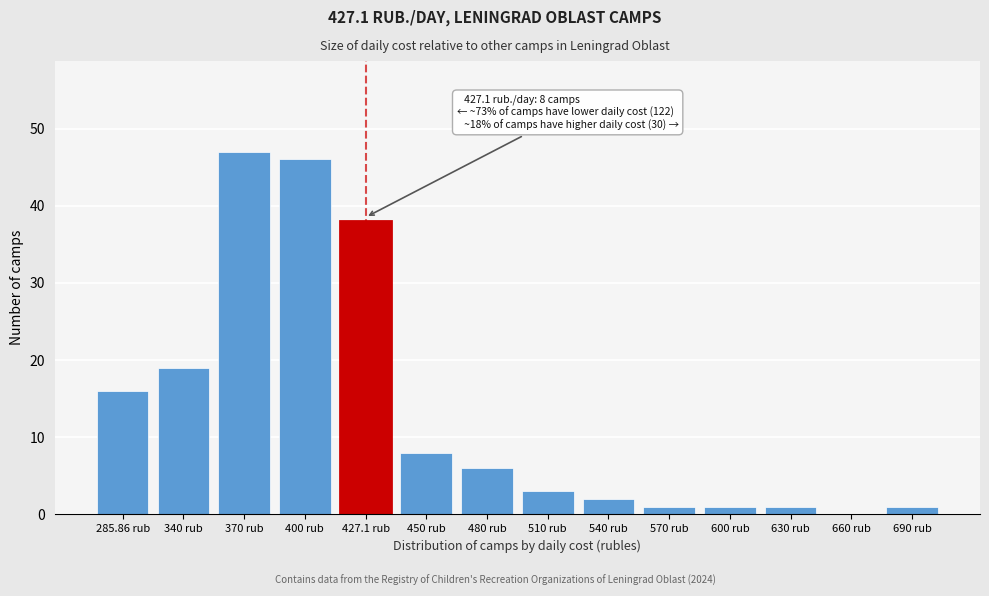

Reading left to right, list all the values displayed in this chart.

285.86 rub=16	340 rub=19	370 rub=47	400 rub=46	427.1 rub=38	450 rub=8	480 rub=6	510 rub=3	540 rub=2	570 rub=1	600 rub=1	630 rub=1	660 rub=0	690 rub=1